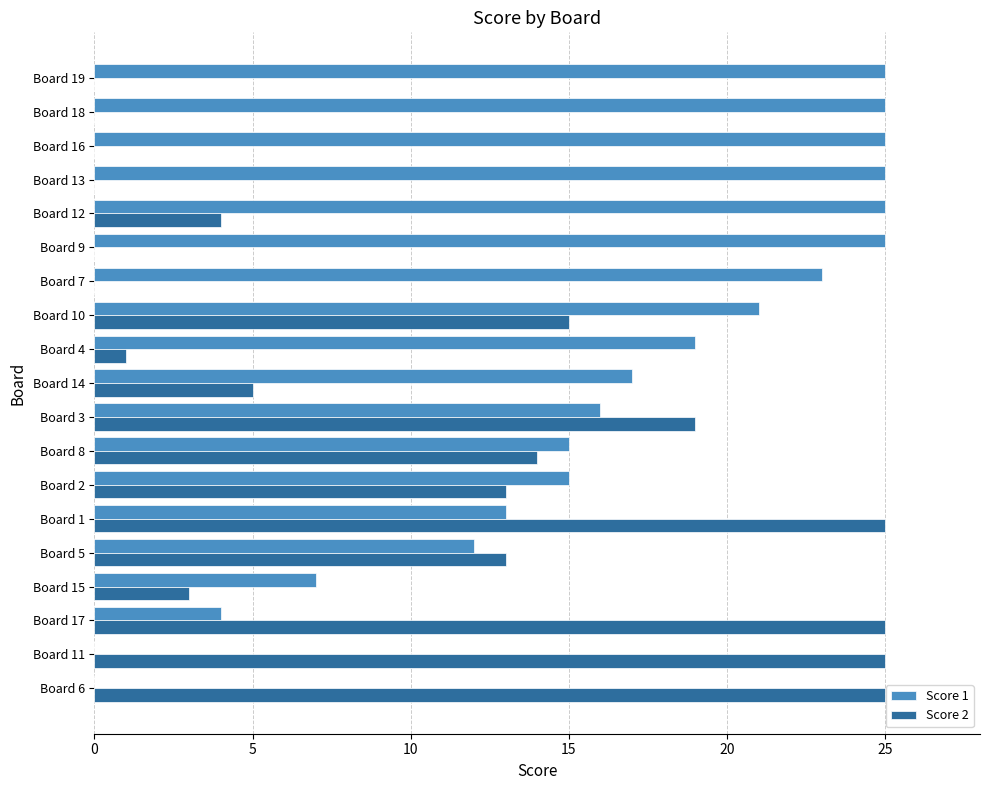

How many series are shown in this chart?

2